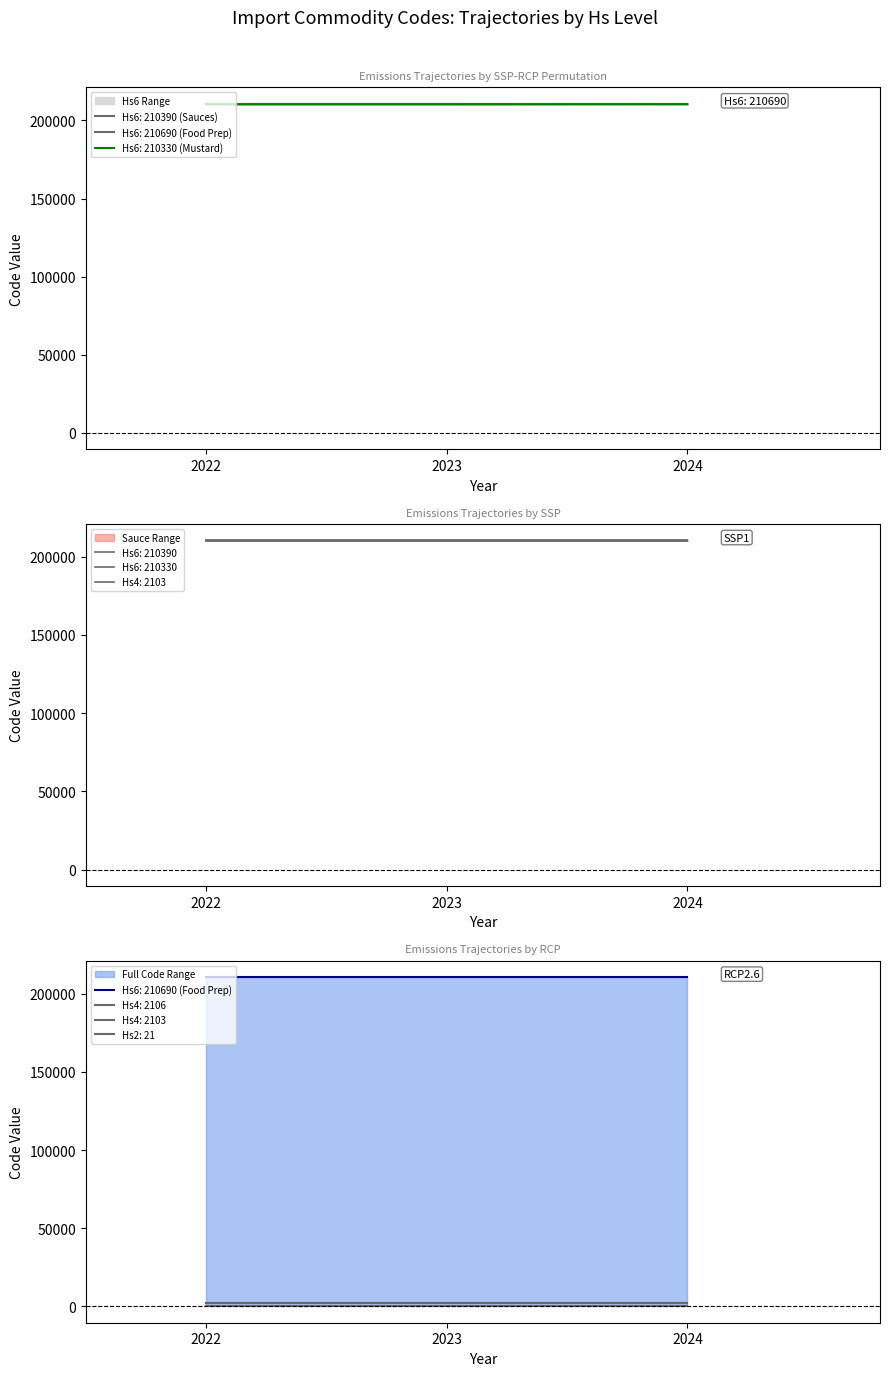

What is the total value across all series at 2024?

423204